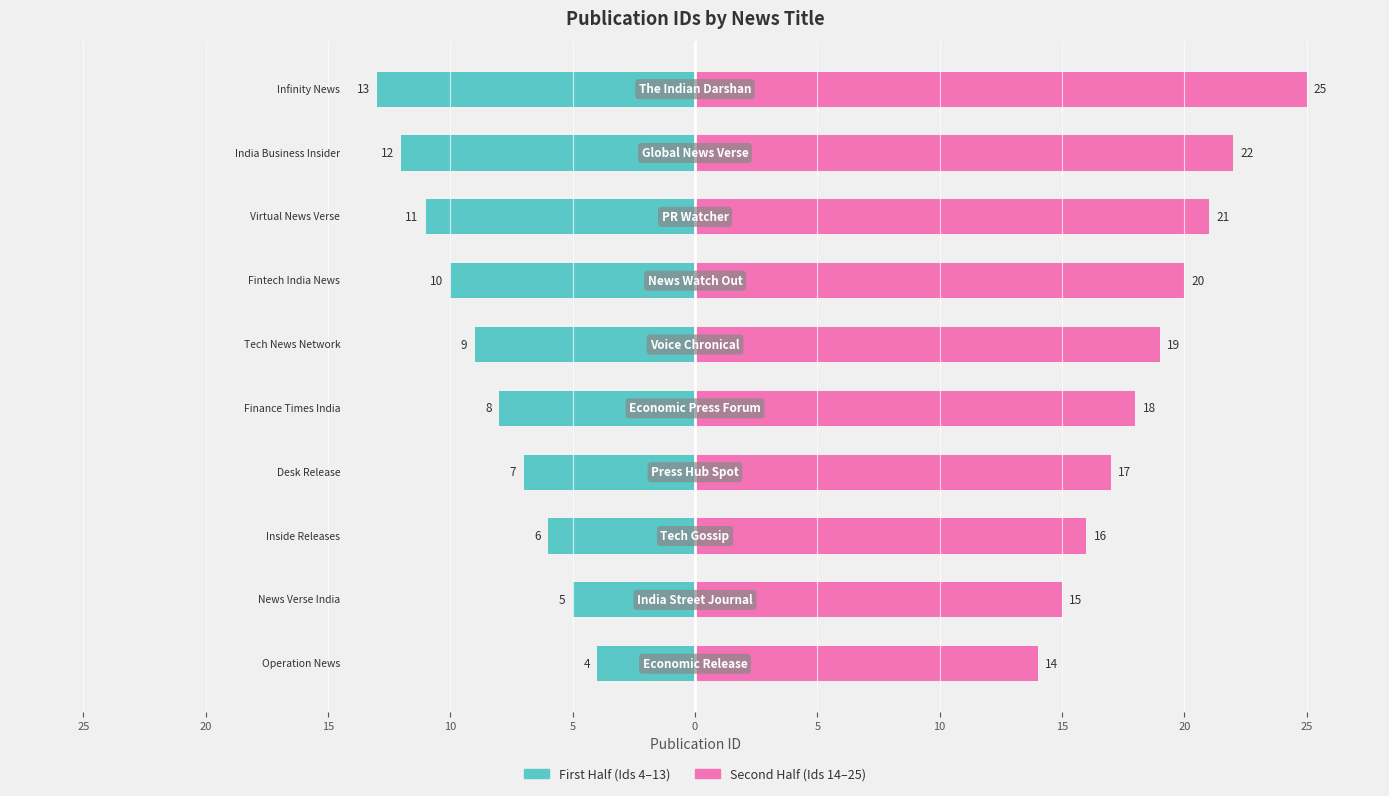

Rank the series by their average value, from lowest to highest.

First Half (Ids 4–13), Second Half (Ids 14–25)